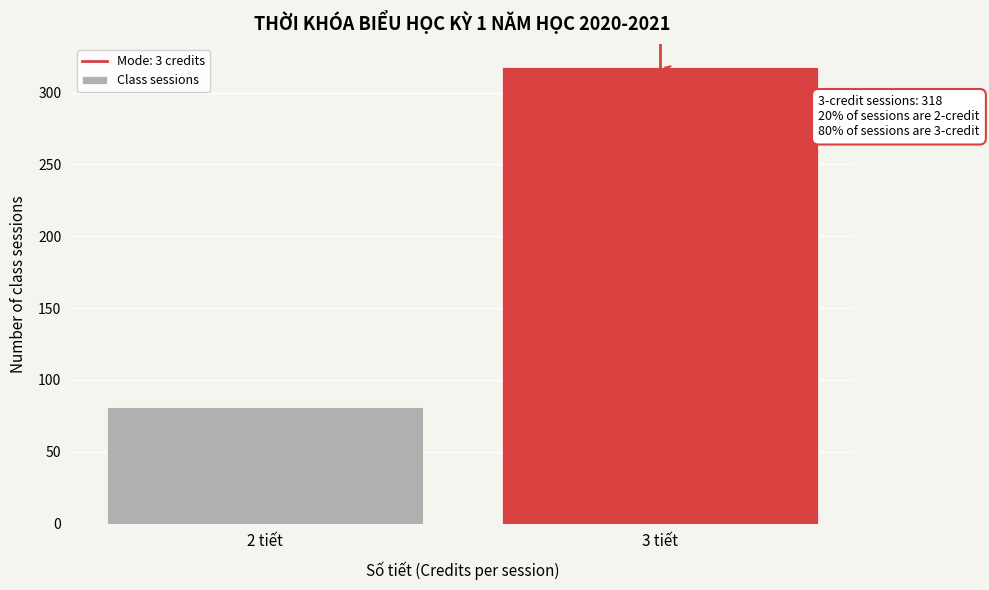

Reading left to right, list all the values displayed in this chart.

81	318